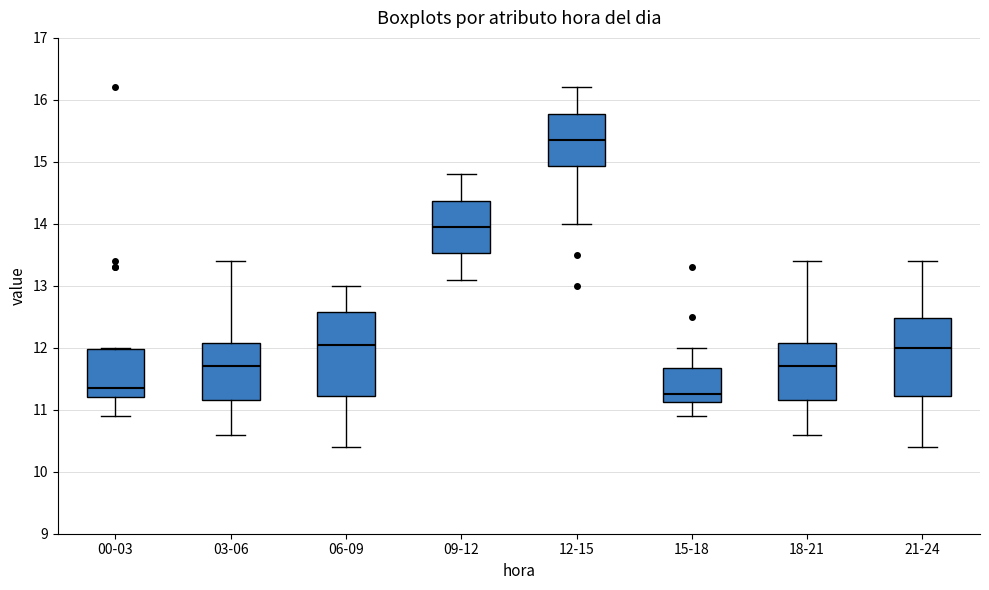

Reading left to right, read every box against the y-axis: the position of its median line, the range the box covers, and the ends of its whiskers. The values are not printed on the chart, so give them approximately, as read against the axis.

00-03: median 11.4, box 11.2 to 12.0, whiskers 10.9 to 12.0
03-06: median 11.7, box 11.2 to 12.1, whiskers 10.6 to 13.4
06-09: median 12.1, box 11.2 to 12.6, whiskers 10.4 to 13.0
09-12: median 14.0, box 13.5 to 14.4, whiskers 13.1 to 14.8
12-15: median 15.4, box 14.9 to 15.8, whiskers 14.0 to 16.2
15-18: median 11.3, box 11.1 to 11.7, whiskers 10.9 to 12.0
18-21: median 11.7, box 11.2 to 12.1, whiskers 10.6 to 13.4
21-24: median 12.0, box 11.2 to 12.5, whiskers 10.4 to 13.4